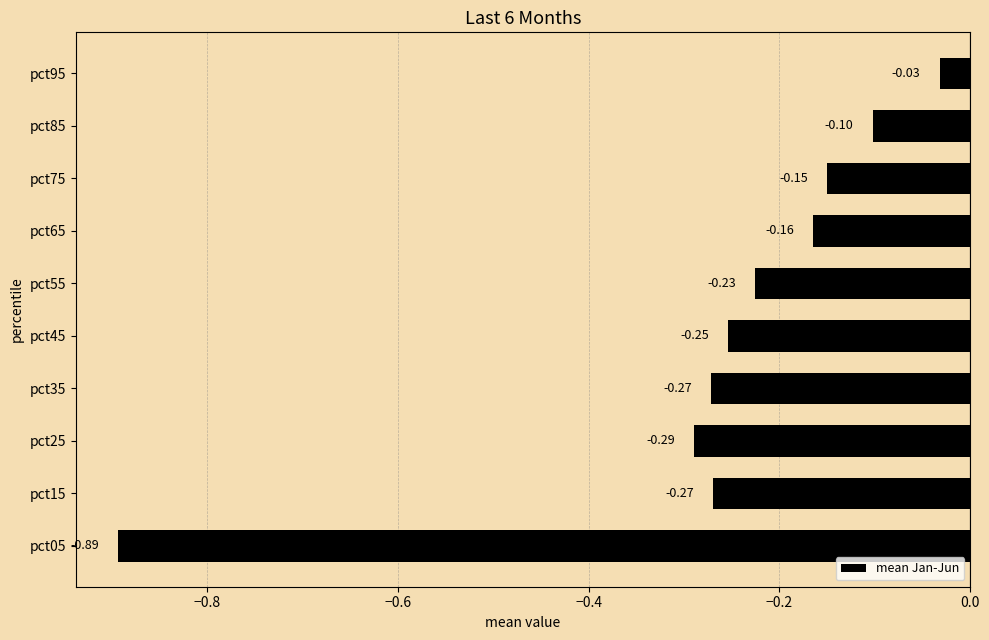

What is the sum of the values at pct15 and pct55?

-0.5